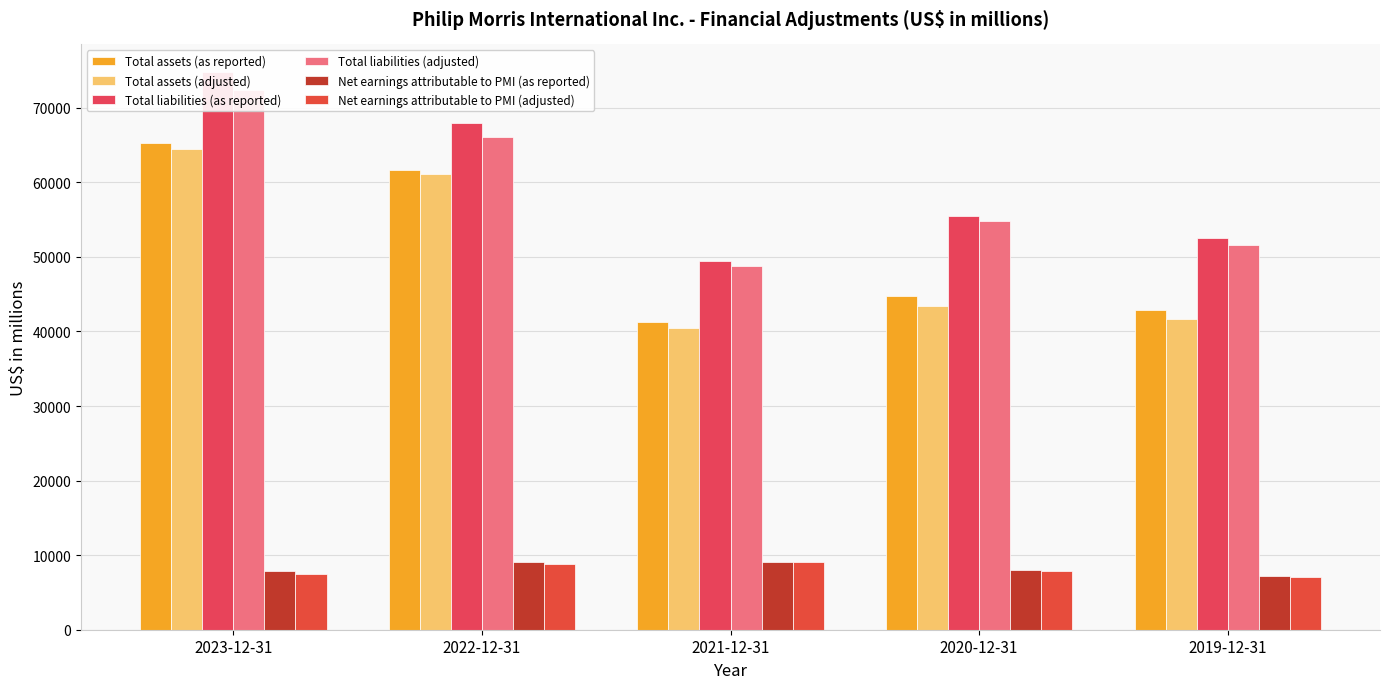

Which series has the largest total across all categories?

Total liabilities (as reported)